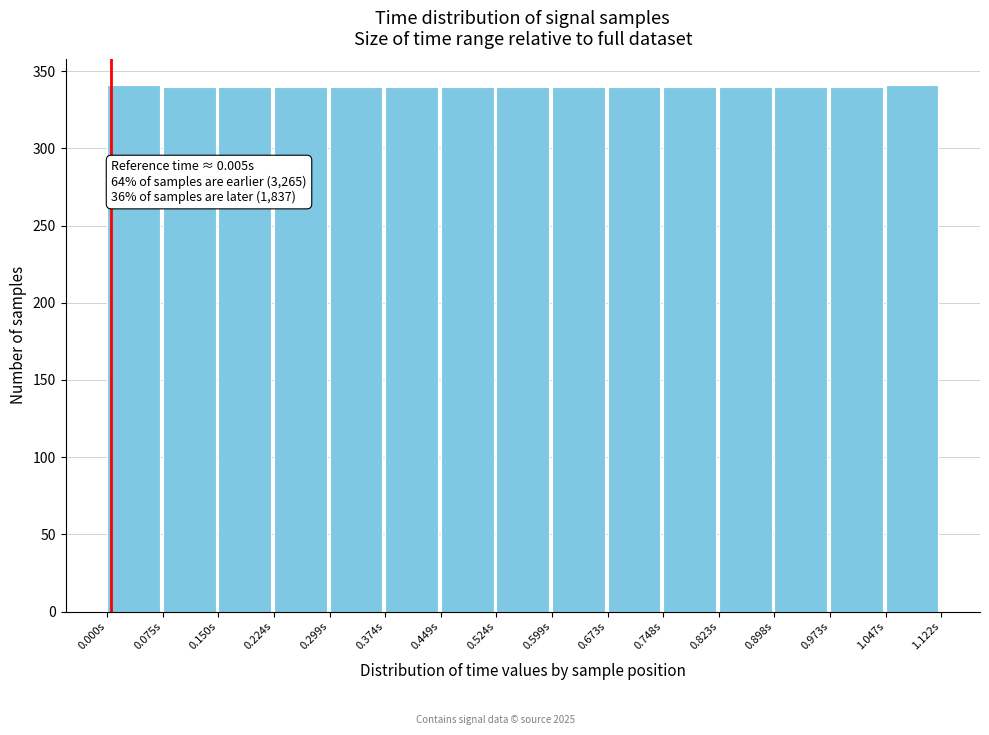

What is the sum of the values at 0.524s and 0.374s?

680